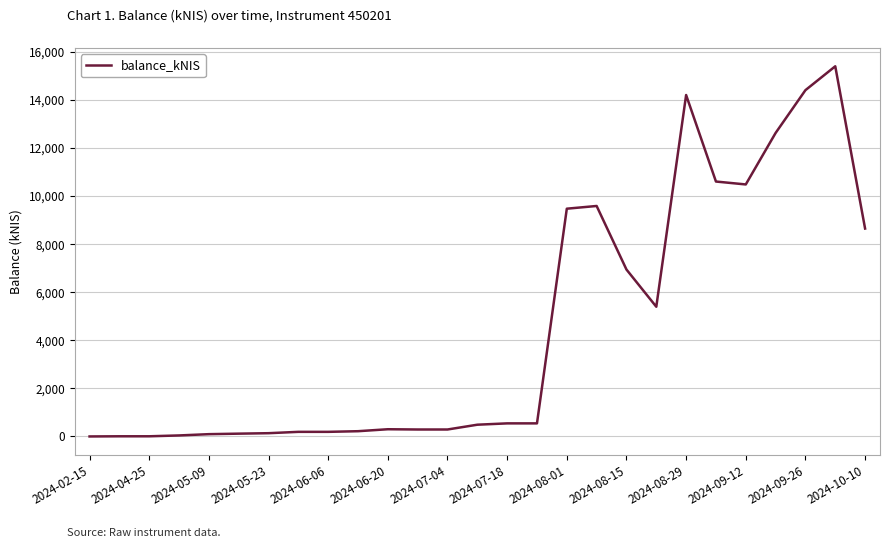

What is the difference between the maximum and minimum values?

15399.1